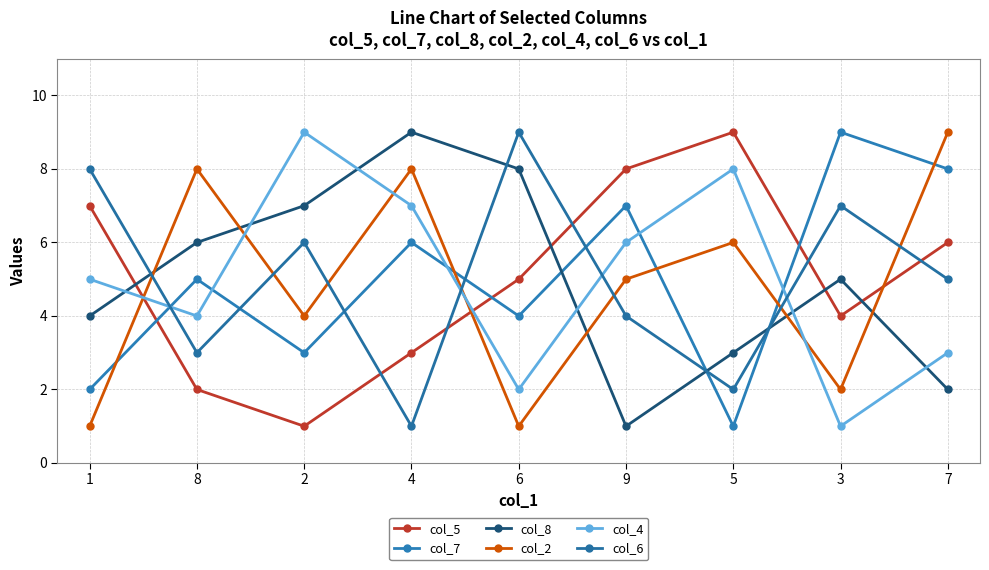

How many distinct data groups are displayed?

6